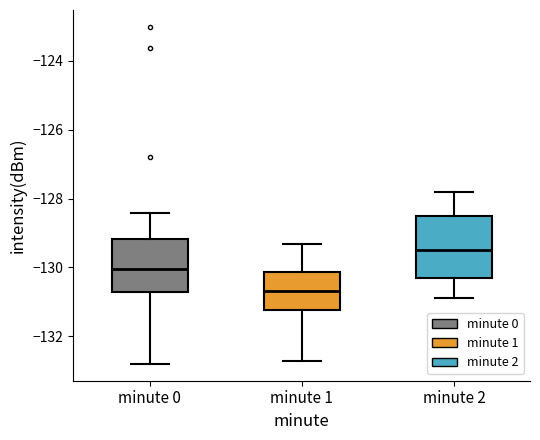

Where does the upper whisker of the box for minute 1 end on the y-axis? The values are not printed on the chart, so give them approximately, as read against the axis.

-129.4